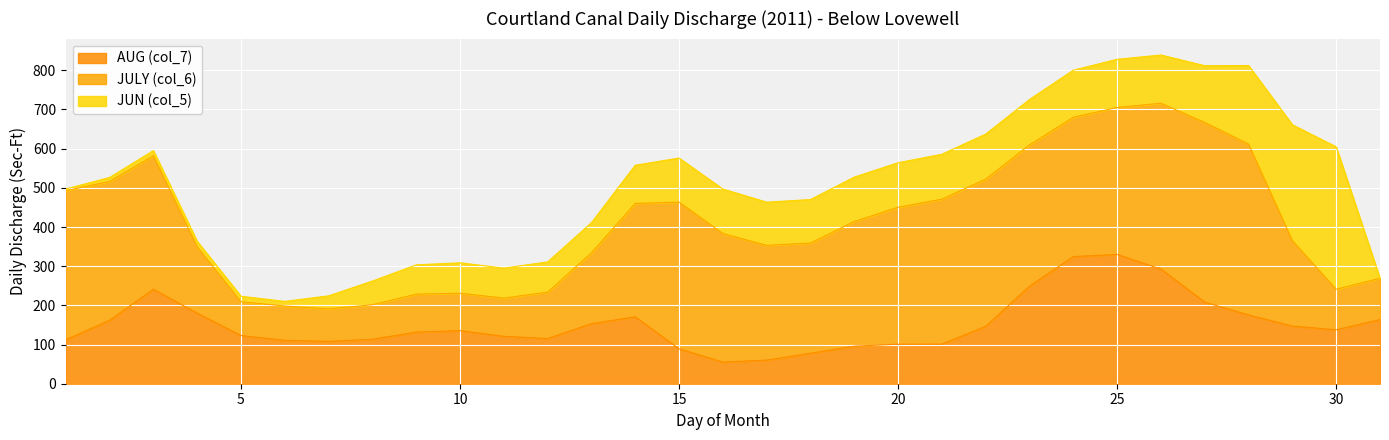

Rank the series at 20 from lowest to highest value.

AUG (col_7), JUN (col_5), JULY (col_6)